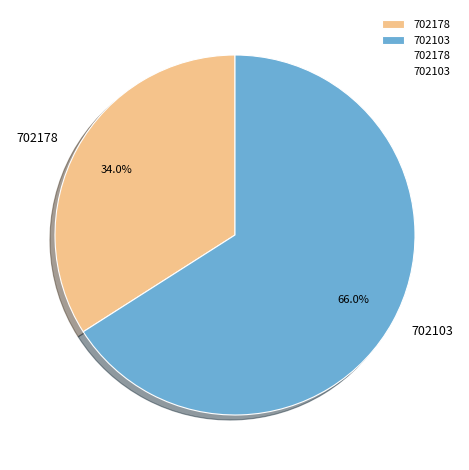

How much of the chart is everything except 702178?

66.0%